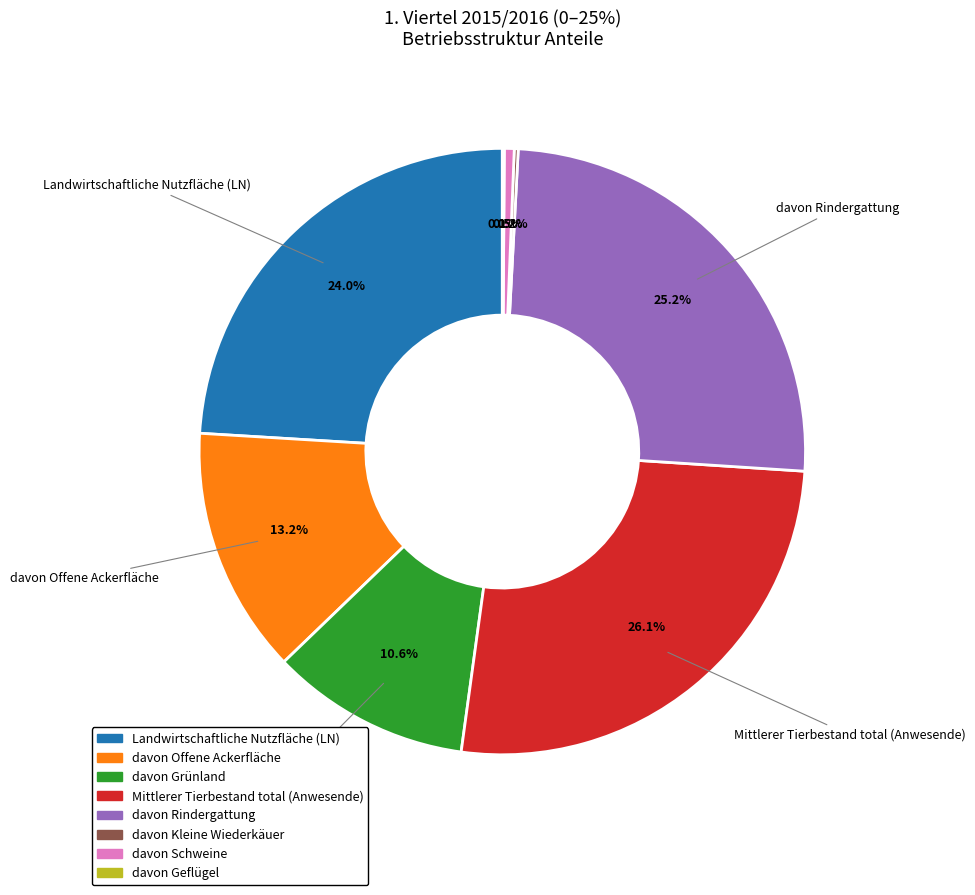

Does davon Schweine represent more than half of the total?

No